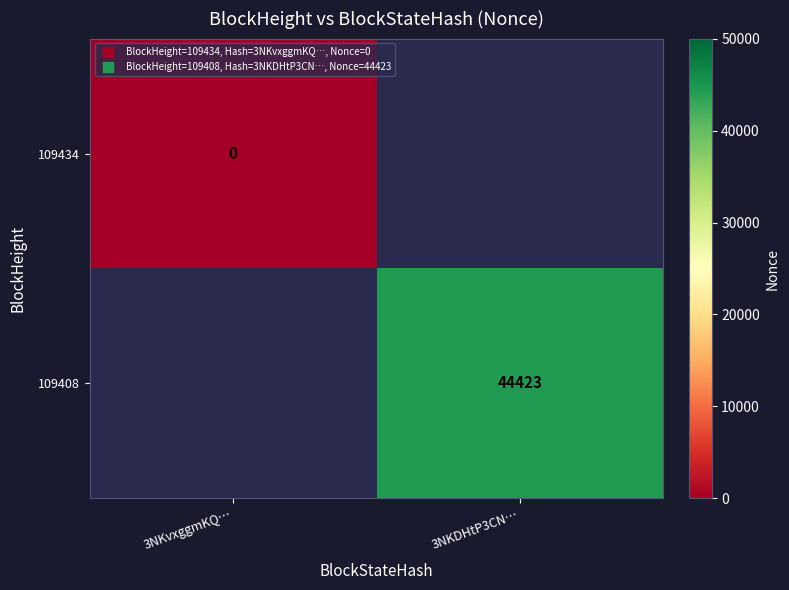

Is it true that 109408 equals 20345.2 at 3NKDHtP3CN…?

False